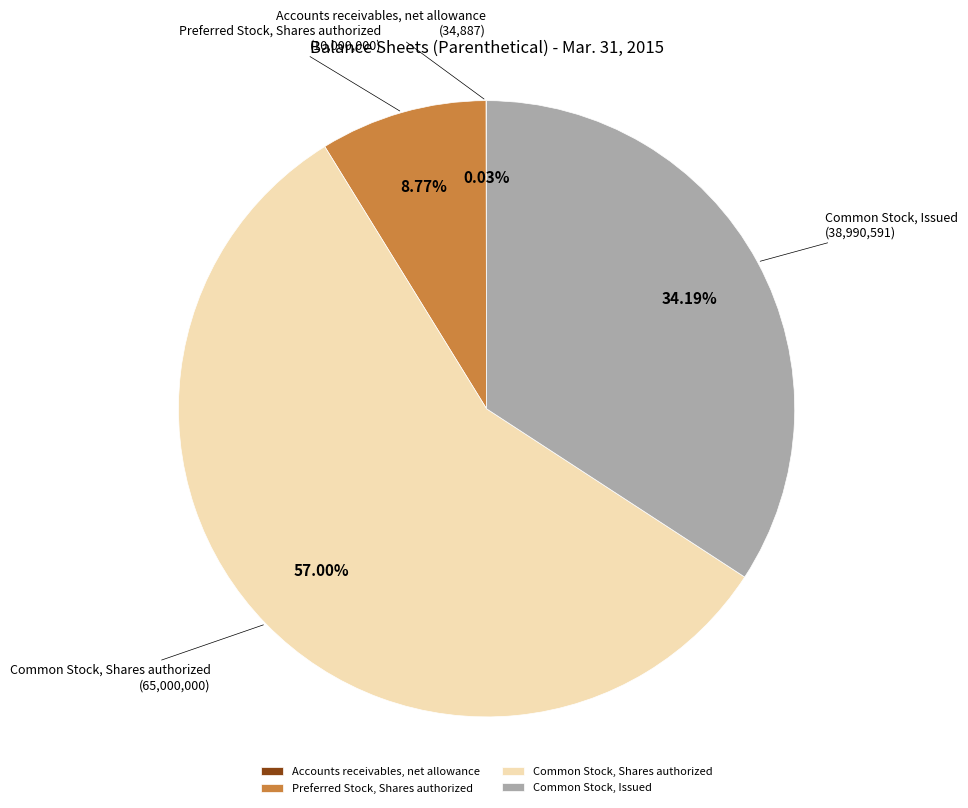

To the nearest percent, what is the difference between the largest and smallest slice percentages?

57%